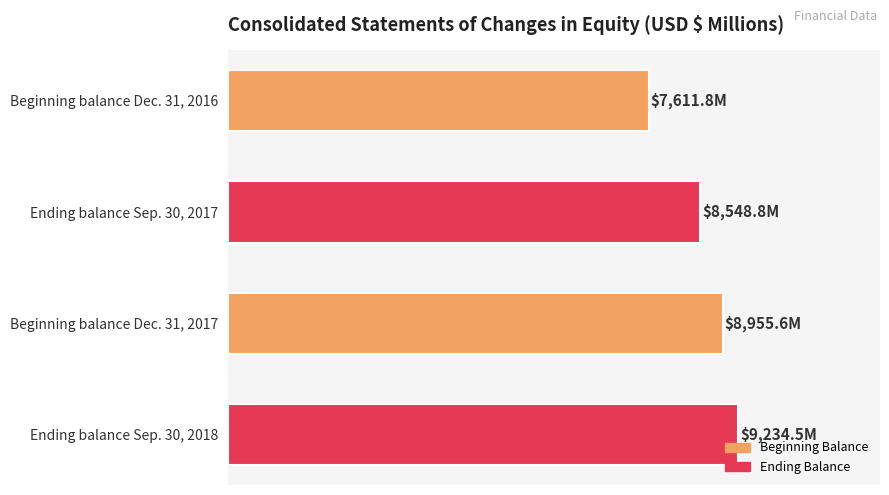

What is the sum of all values?

34350.7